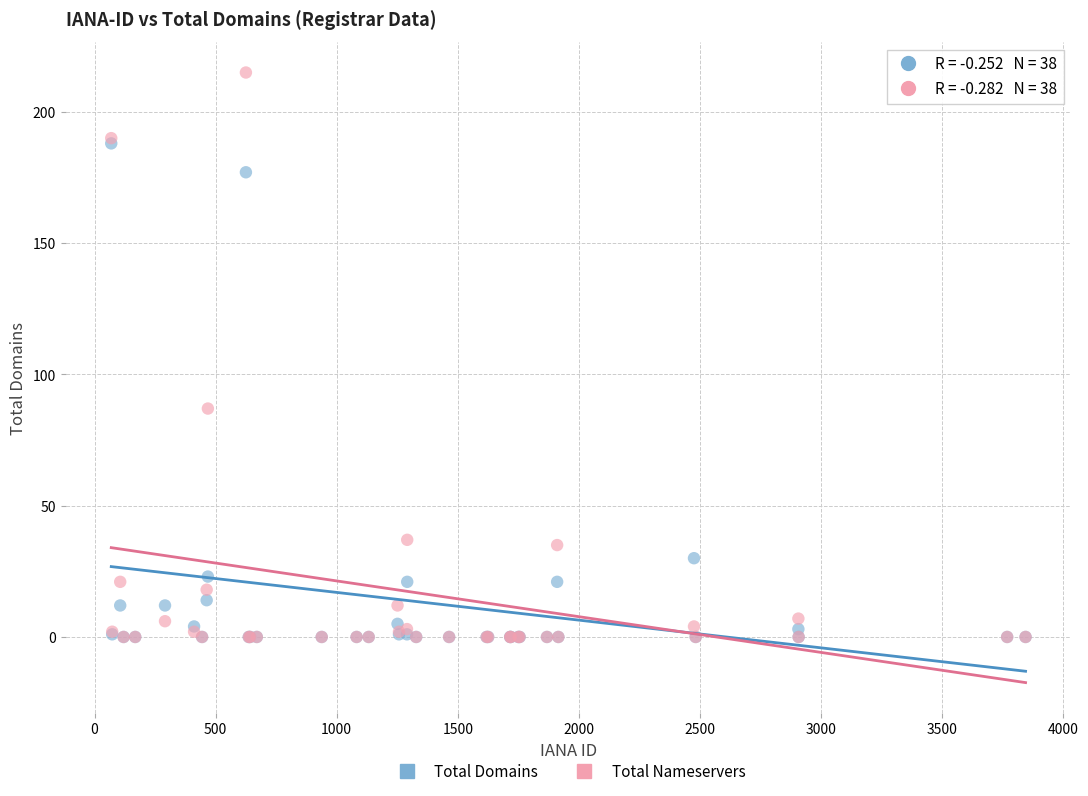

In the Total Nameservers series, what Y value is closest to 107?

87